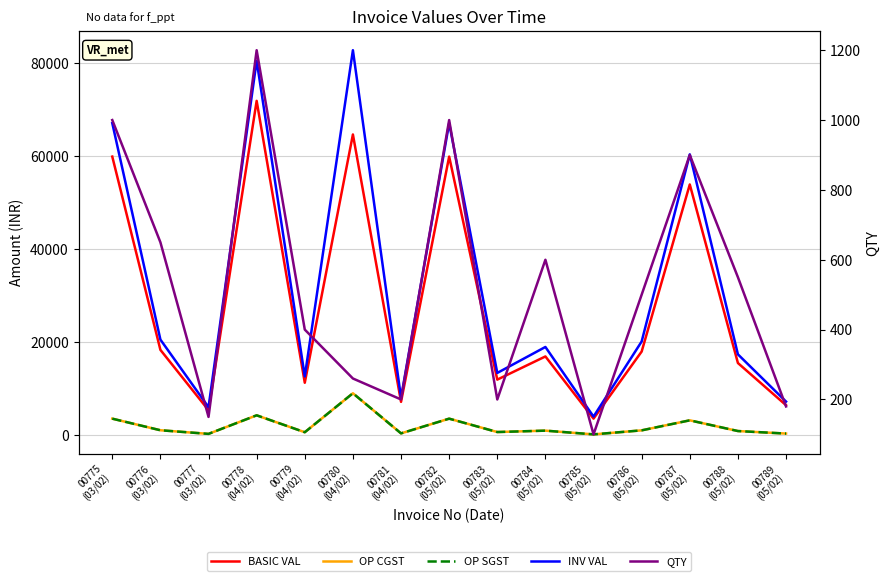

True or false: QTY and OP CGST cross at least once.

False